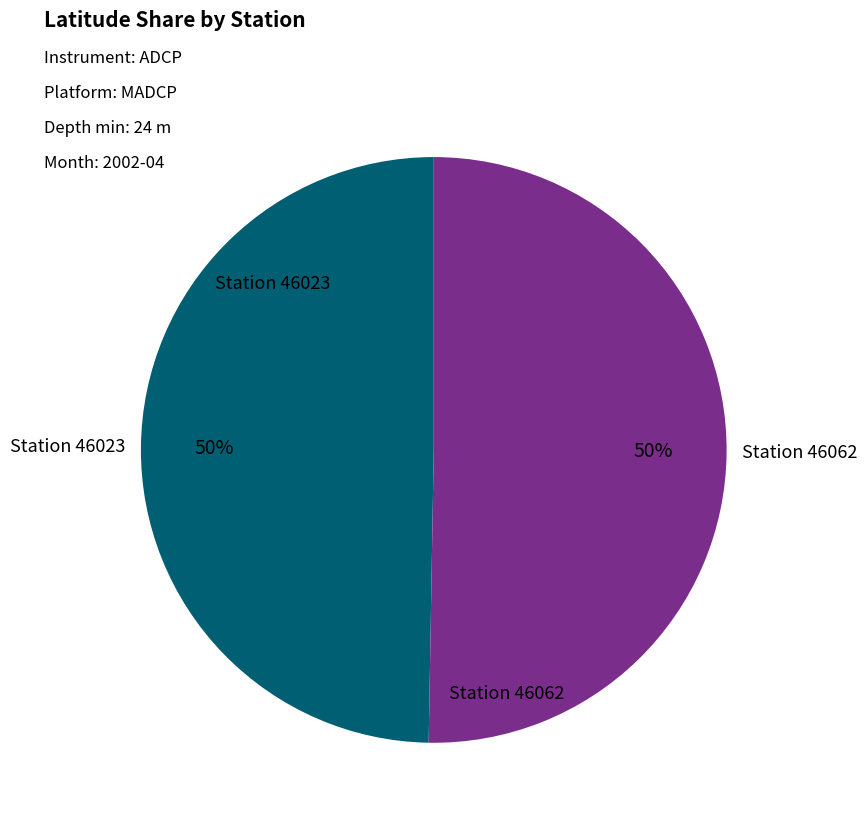

To the nearest percent, what is the combined percentage of Station 46023 and Station 46062?

100%